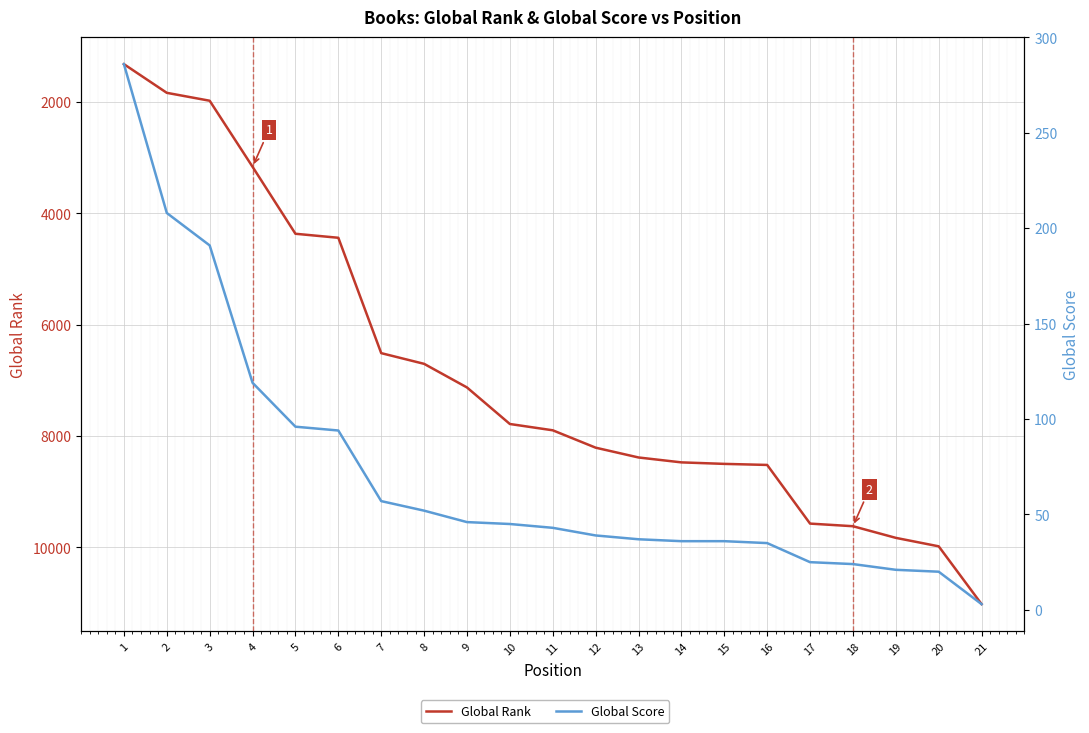

True or false: Global Rank and Global Score intersect in this chart.

False